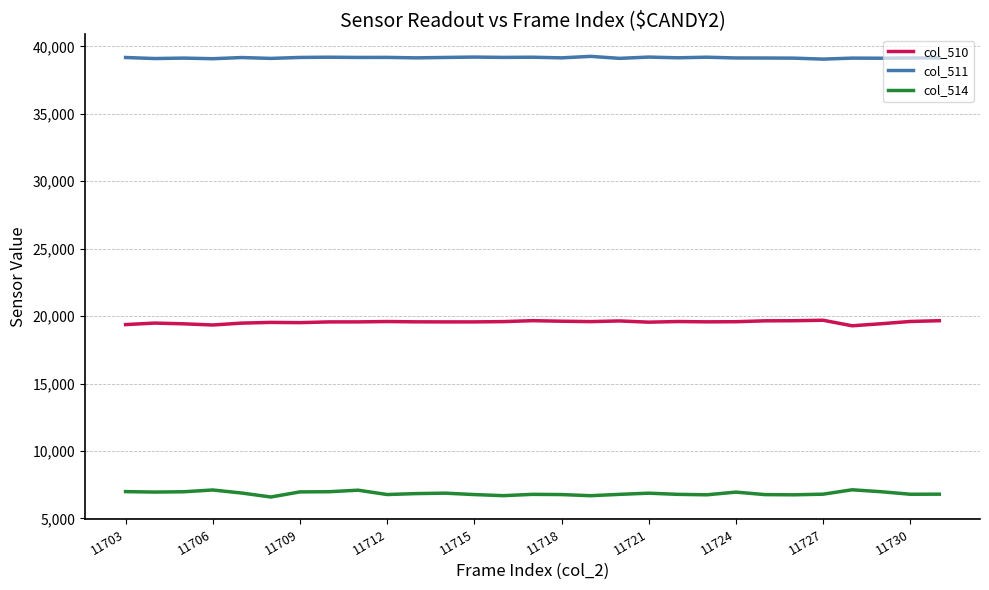

What is the maximum value for col_514?

7119